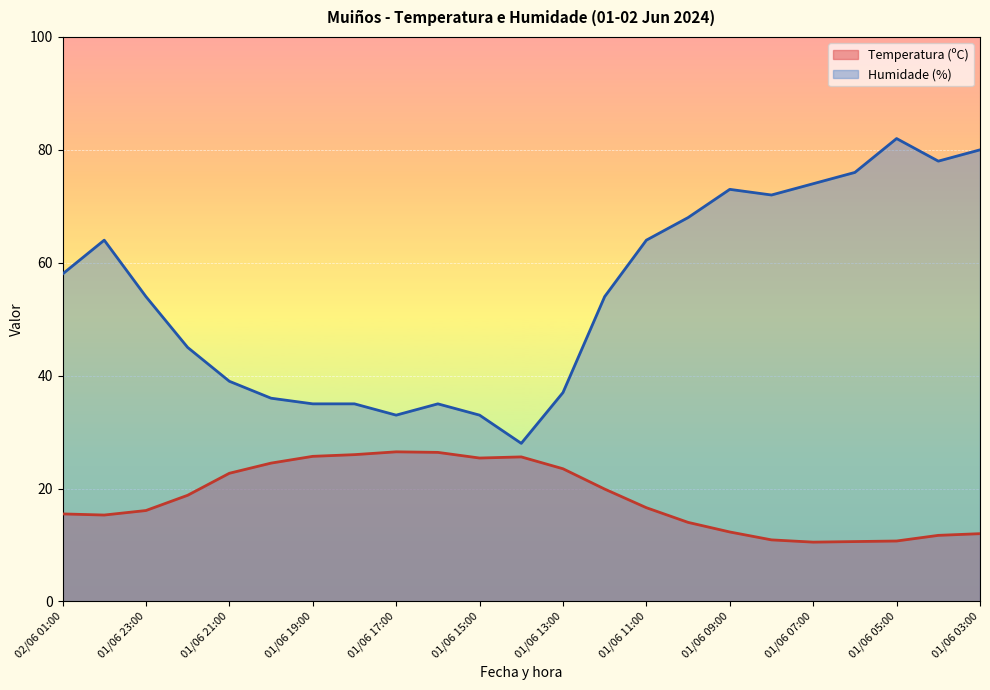

Which label corresponds to the largest value in the chart?

01/06 05:00